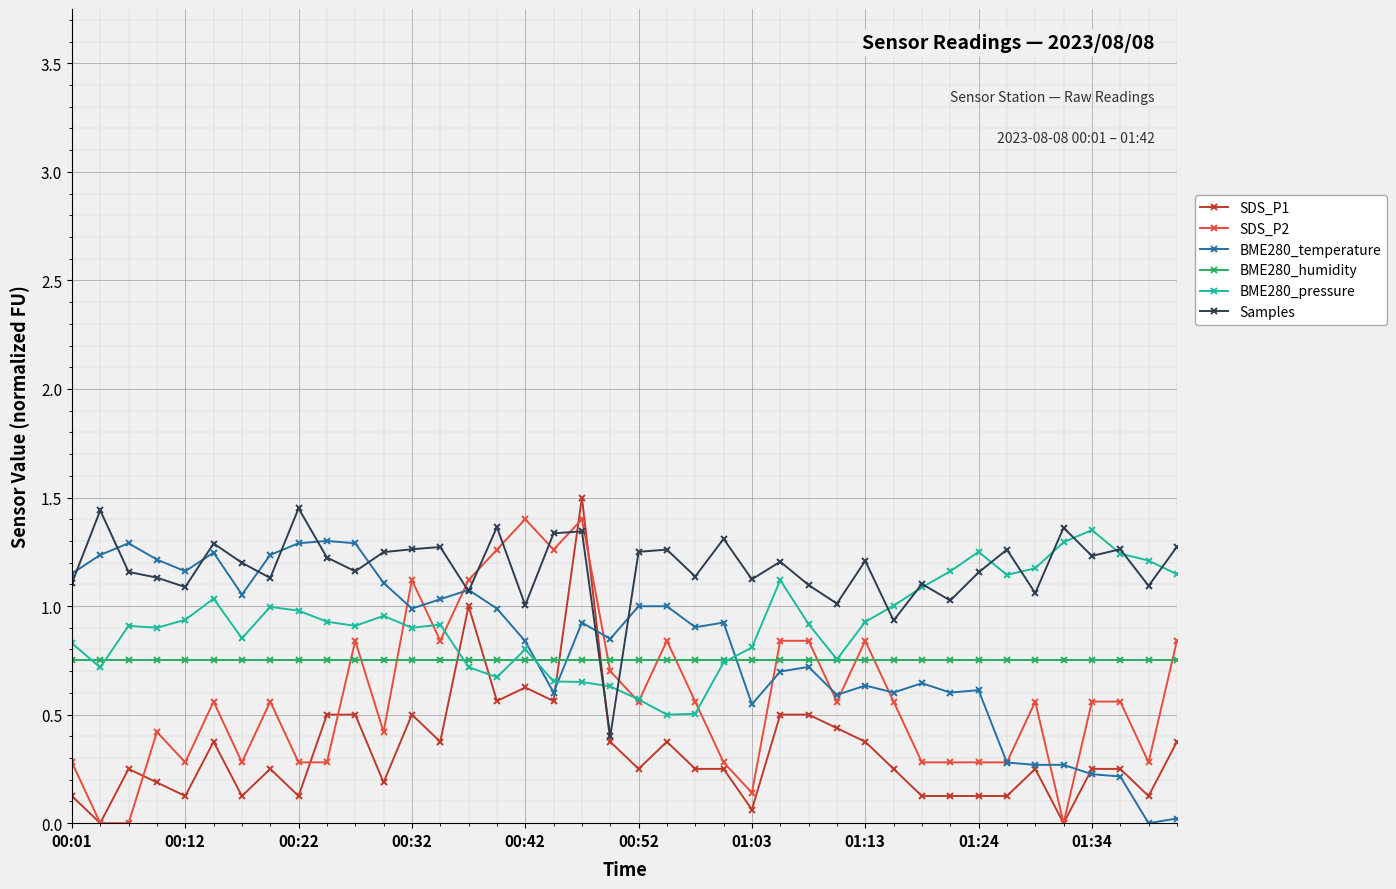

Which series has the largest total across all categories?

Samples